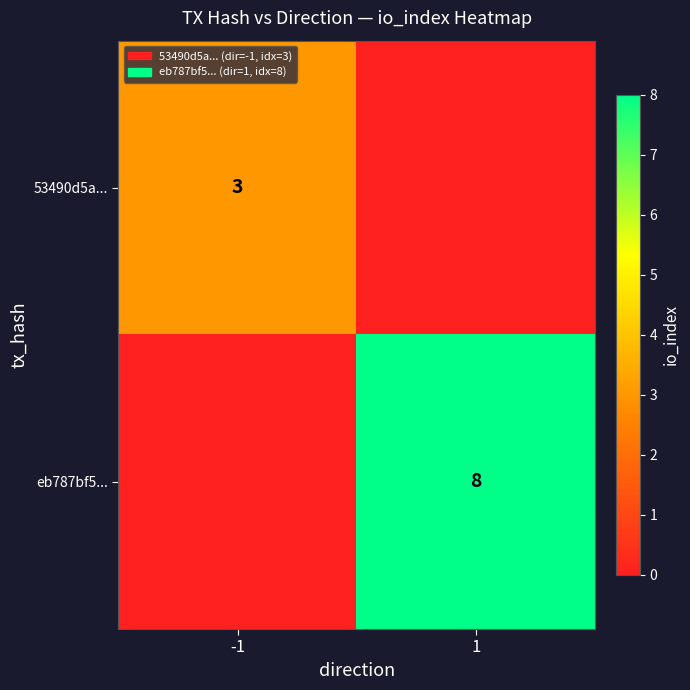

Is it true that 53490d5a... equals 2 at -1?

False